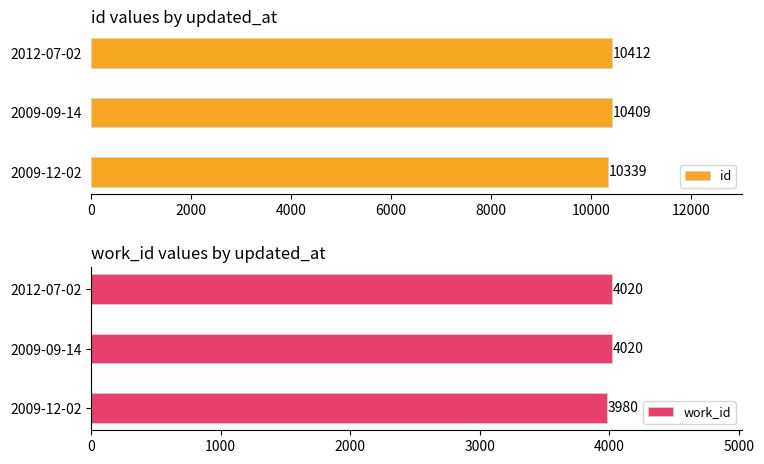

The id series shows 13560 at 2009-09-14. True or false?

False